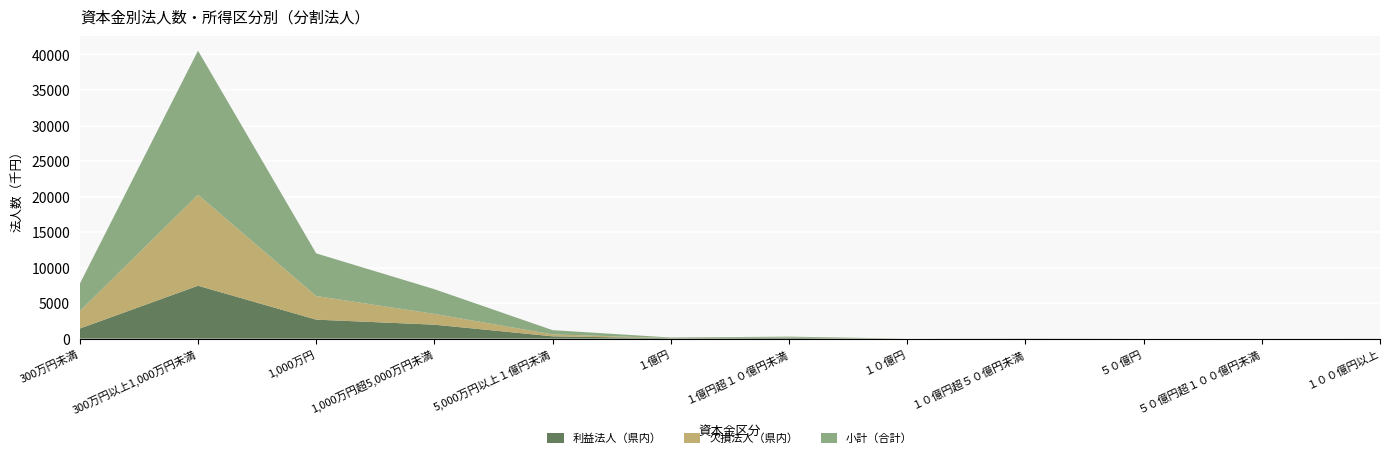

Reading left to right, list all the values displayed in this chart.

利益法人（県内）: 300万円未満=1421	300万円以上1,000万円未満=7448	1,000万円=2675	1,000万円超5,000万円未満=1967	5,000万円以上１億円未満=329	１億円=57	１億円超１０億円未満=100	１０億円=0	１０億円超５０億円未満=14	５０億円=1	５０億円超１００億円未満=3	１００億円以上=6
欠損法人（県内）: 300万円未満=2445	300万円以上1,000万円未満=12818	1,000万円=3327	1,000万円超5,000万円未満=1514	5,000万円以上１億円未満=270	１億円=24	１億円超１０億円未満=43	１０億円=1	１０億円超５０億円未満=2	５０億円=0	５０億円超１００億円未満=0	１００億円以上=0
小計（合計）: 300万円未満=3866	300万円以上1,000万円未満=20266	1,000万円=6002	1,000万円超5,000万円未満=3481	5,000万円以上１億円未満=599	１億円=81	１億円超１０億円未満=143	１０億円=1	１０億円超５０億円未満=16	５０億円=1	５０億円超１００億円未満=3	１００億円以上=6